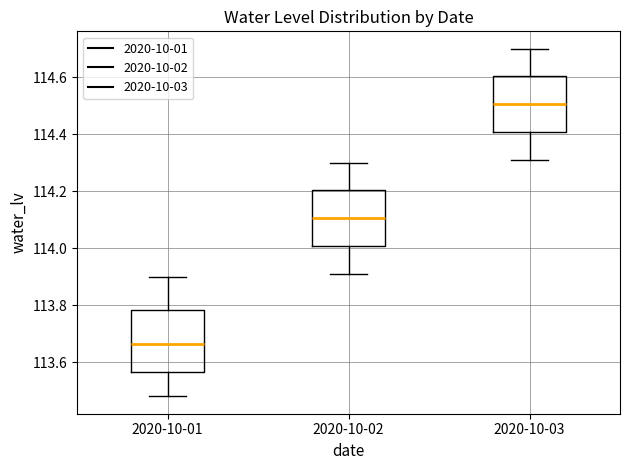

Reading left to right, transcribe this box plot: for each box, give where its median line is, the range the box spans, and where its two whiskers end, as read against the y-axis. The values are not printed on the chart, so give them approximately, as read against the axis.

2020-10-01: median 113.66, box 113.56 to 113.78, whiskers 113.48 to 113.90
2020-10-02: median 114.10, box 114.00 to 114.20, whiskers 113.92 to 114.30
2020-10-03: median 114.50, box 114.40 to 114.60, whiskers 114.32 to 114.70